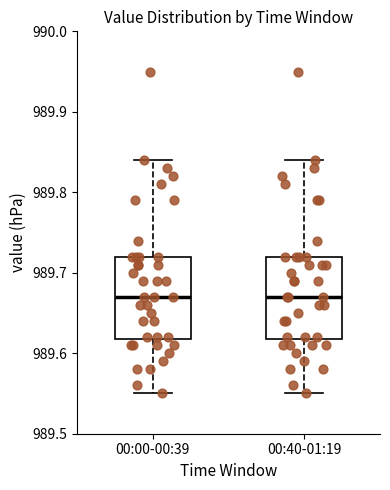

Reading left to right, read every box against the y-axis: the position of its median line, the range the box covers, and the ends of its whiskers. The values are not printed on the chart, so give them approximately, as read against the axis.

00:00-00:39: median 989.67, box 989.62 to 989.72, whiskers 989.55 to 989.84
00:40-01:19: median 989.67, box 989.62 to 989.72, whiskers 989.55 to 989.84